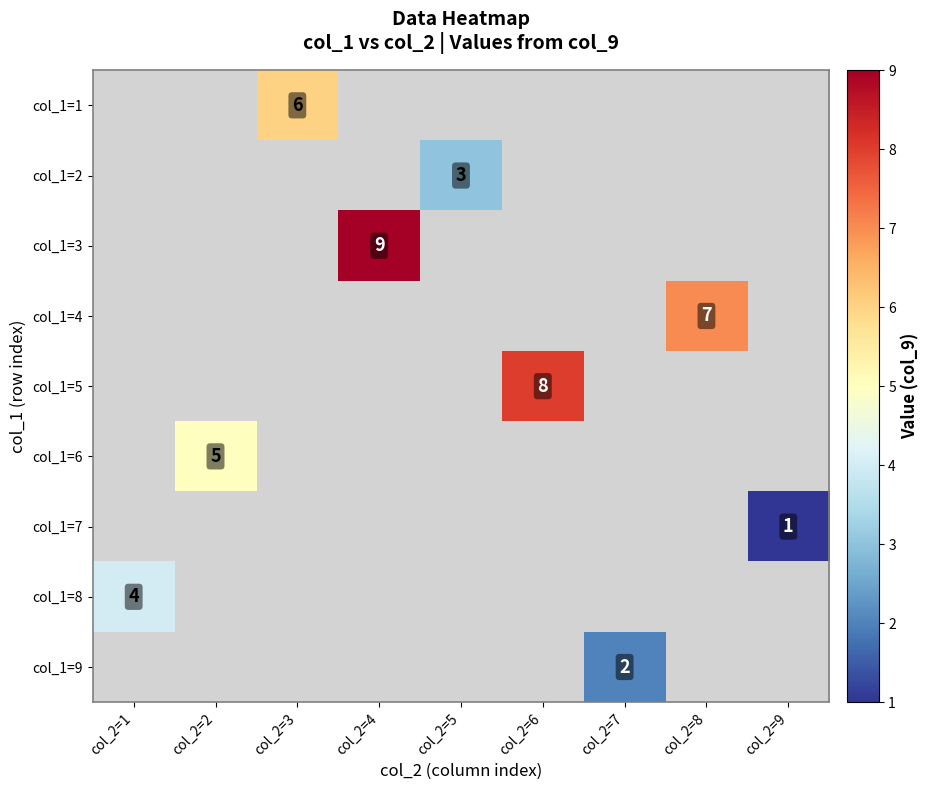

The col_1=8 series shows 4 at col_2=1. True or false?

True